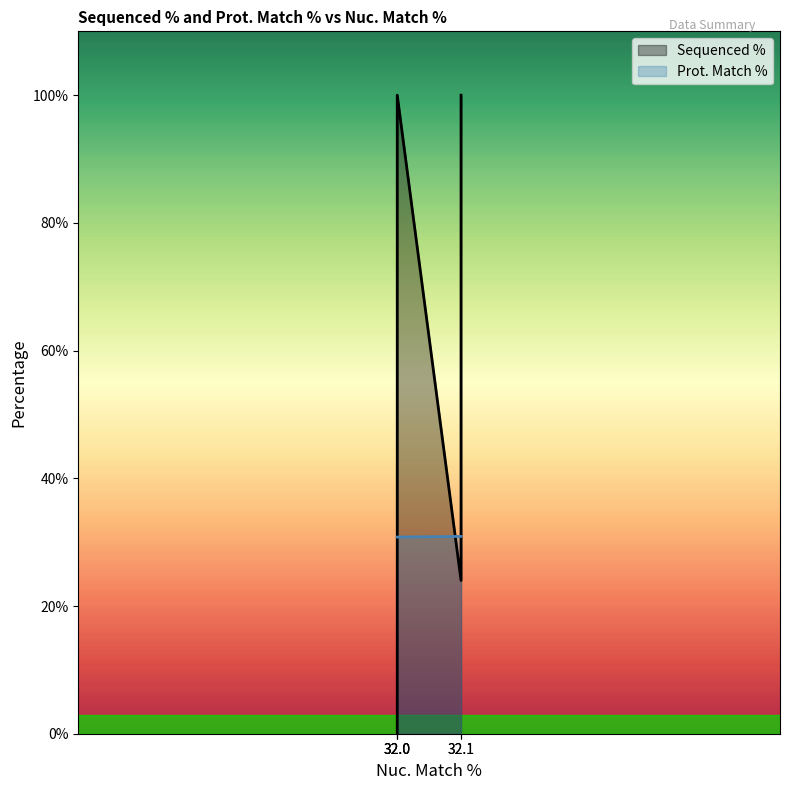

Where is Prot. Match % nearest to the value 30?

32.0